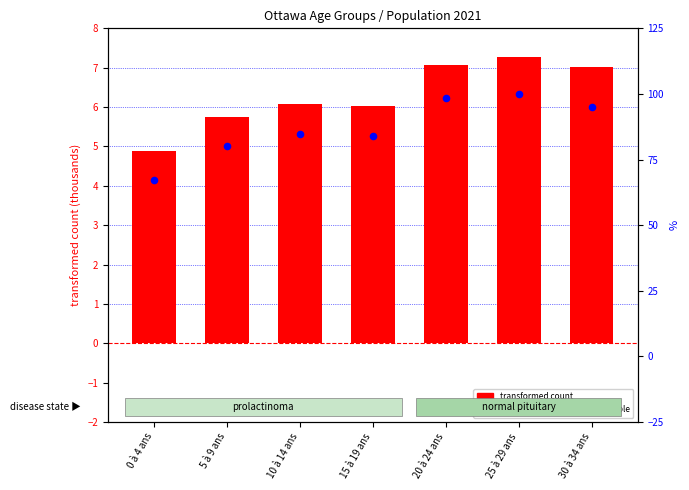

Which series has the largest total across all categories?

percentile rank within the sample